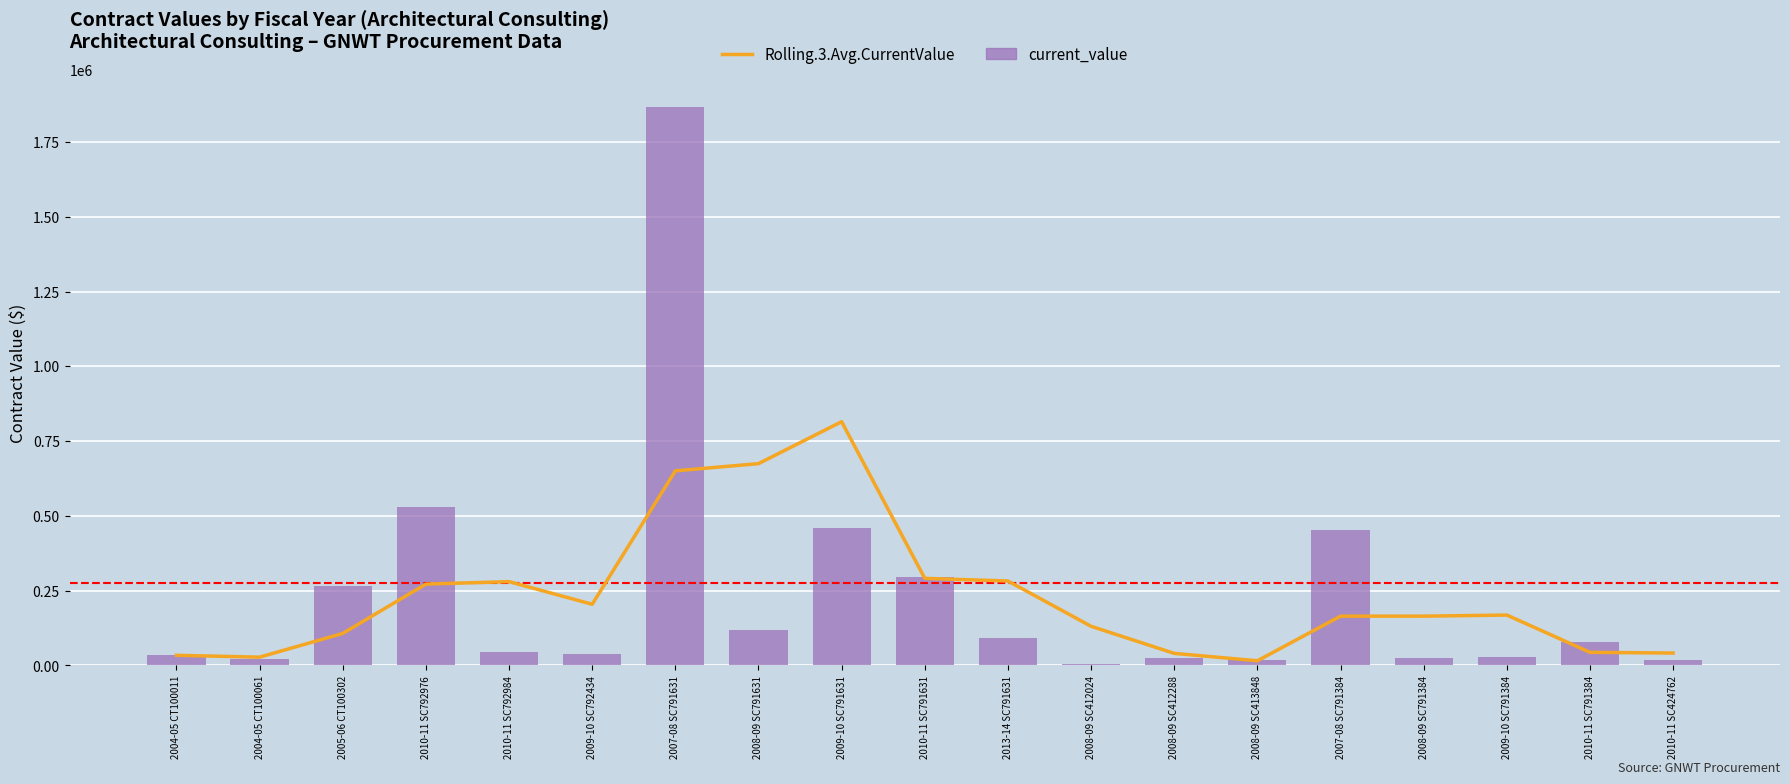

At which label is Rolling.3.Avg.CurrentValue closest to 415324?

2010-11 SC791631